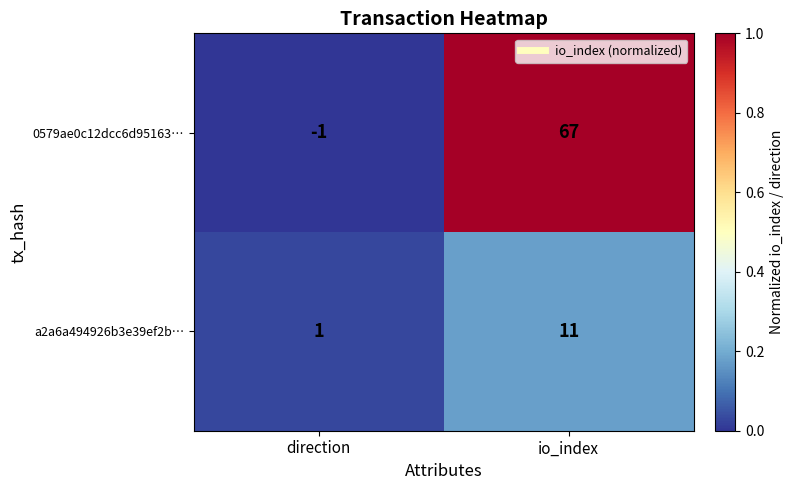

True or false: a2a6a494926b3e39ef2b… has a value of 1 at direction.

True